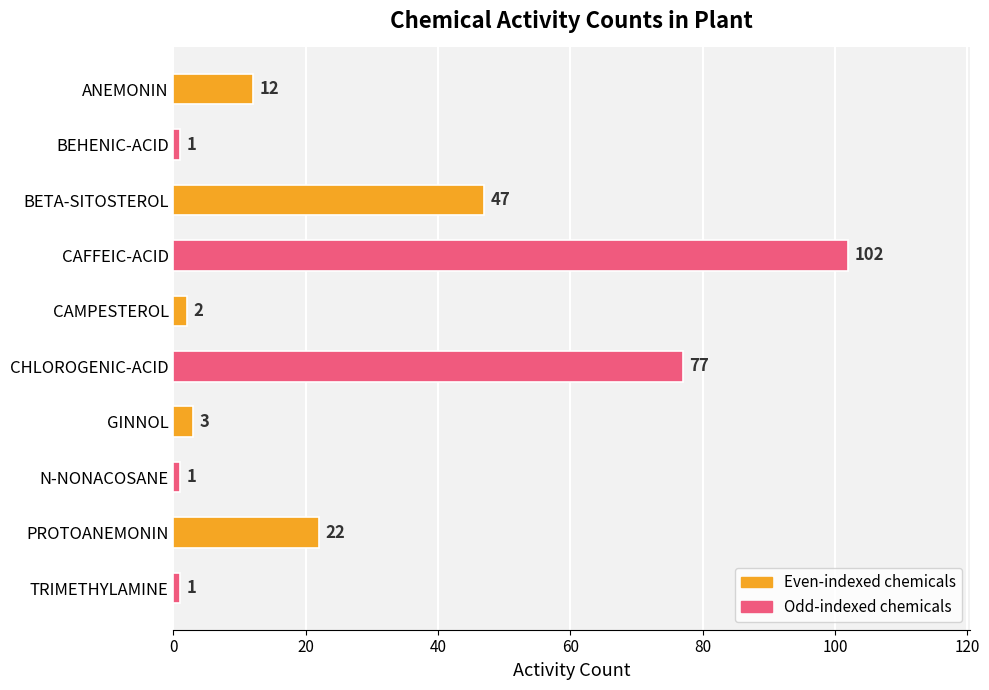

What is the difference between the maximum and minimum values?

101